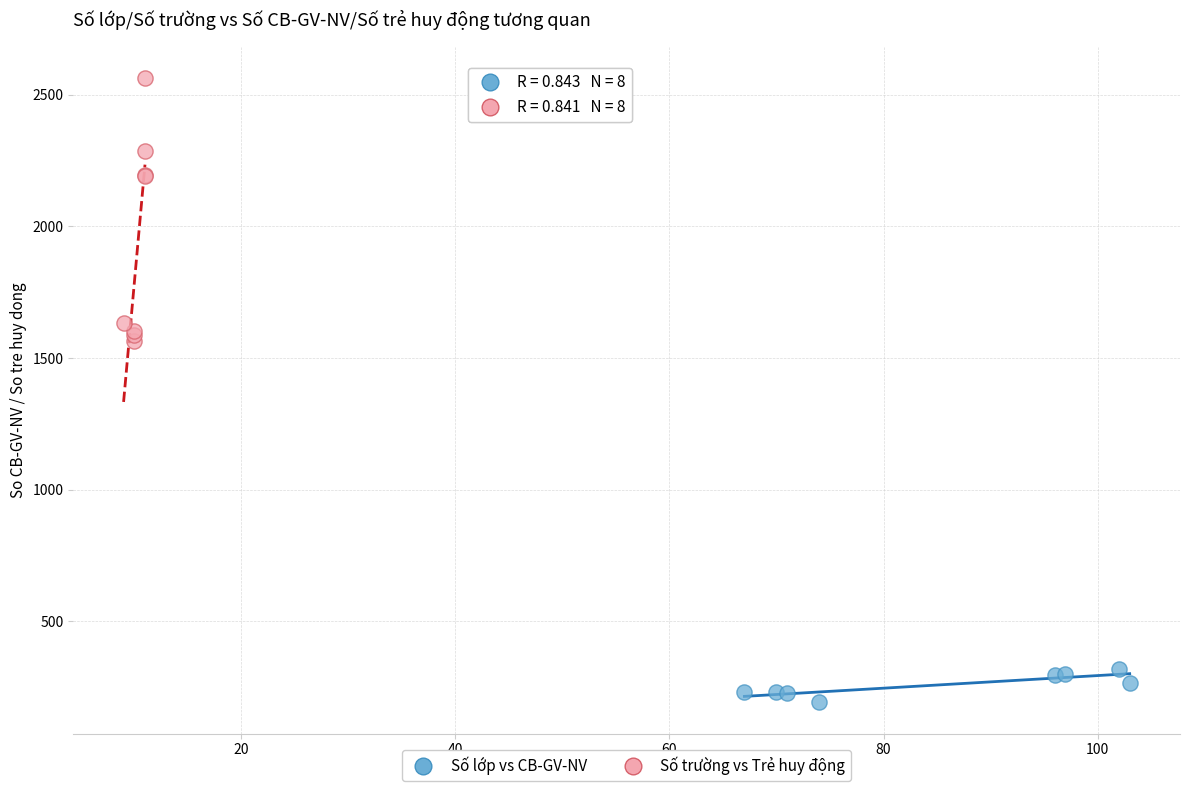

Which series reaches the minimum Y coordinate?

Số lớp vs CB-GV-NV